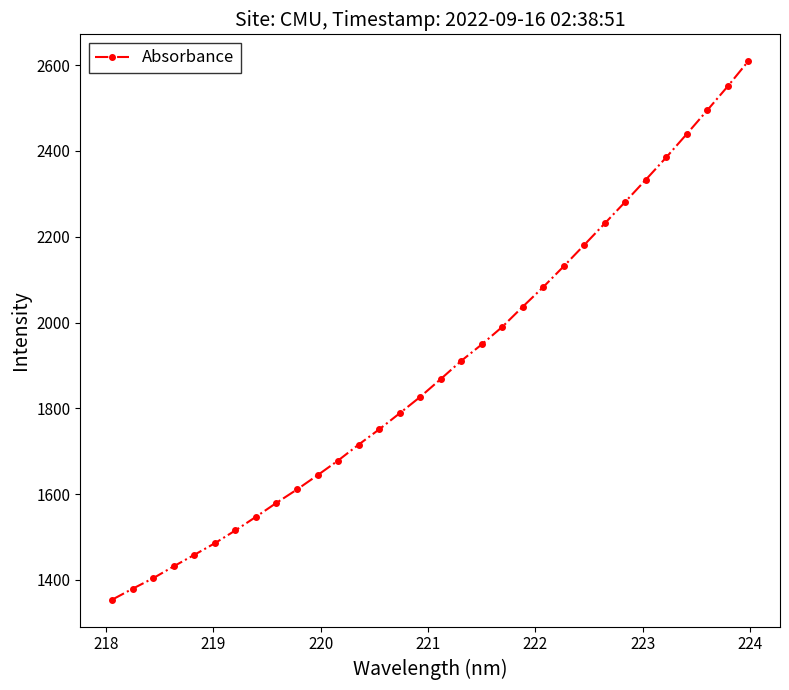

Reading left to right, extract all data points from this chart.

1354.0	1379.6	1404.1	1431.8	1458.5	1485.6	1515.4	1547.1	1579.7	1610.8	1644.1	1678.3	1715.3	1750.9	1788.4	1826.6	1868.1	1910.5	1948.8	1989.8	2036.8	2082.7	2131.1	2180.9	2231.0	2281.4	2332.8	2385.1	2439.4	2494.7	2550.6	2609.1